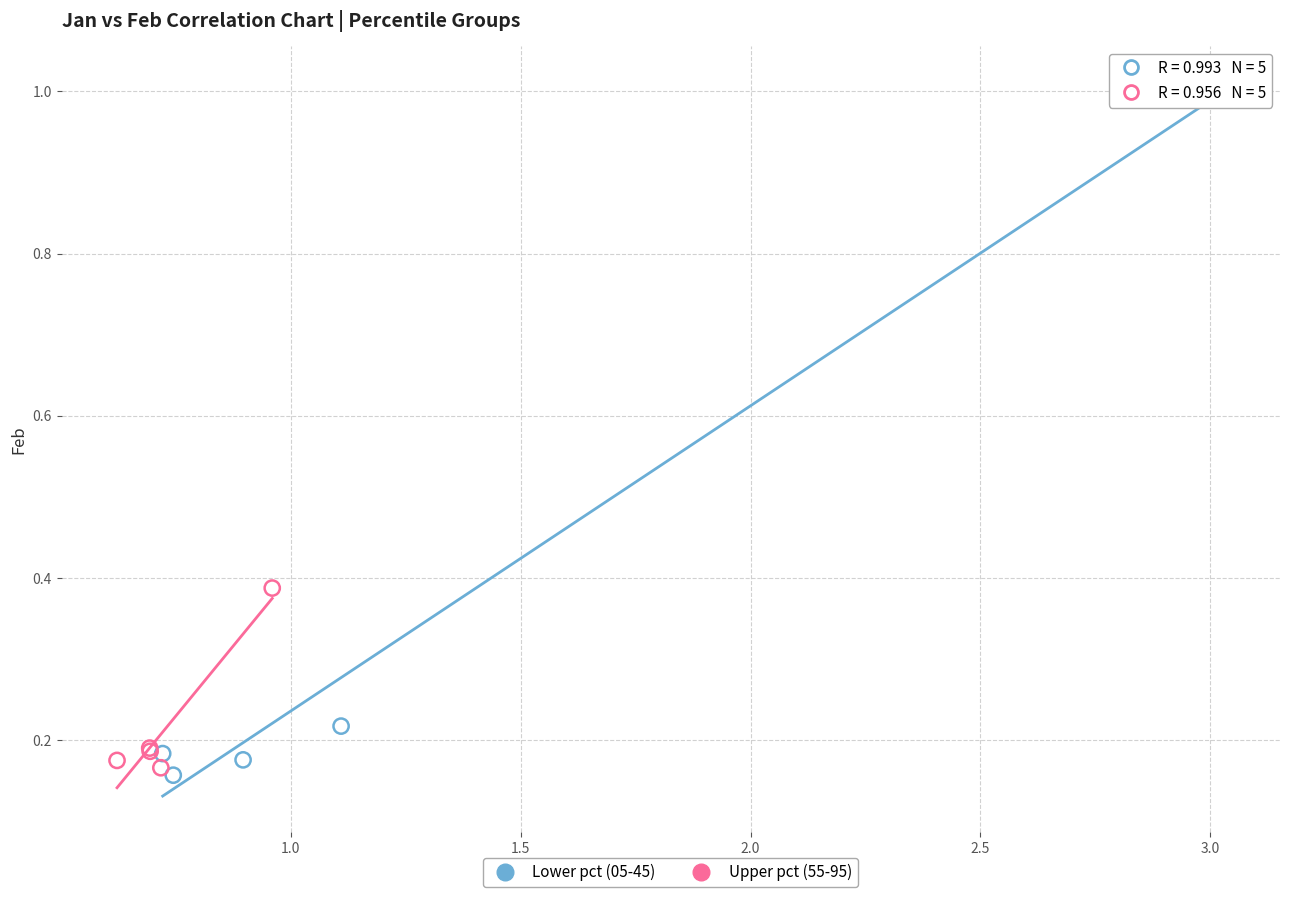

Which series contains the highest Y value?

Lower pct (05-45)